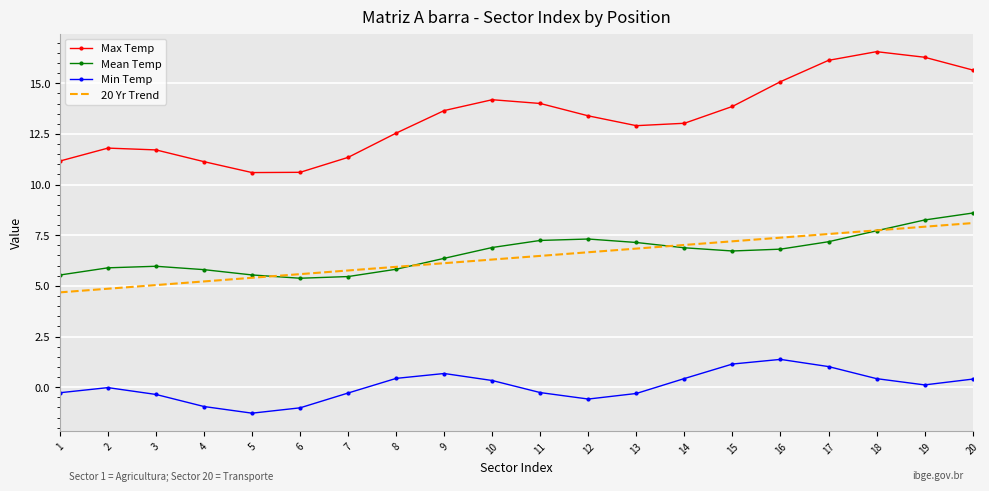

True or false: Mean Temp has more than 2 interior local peaks.

False